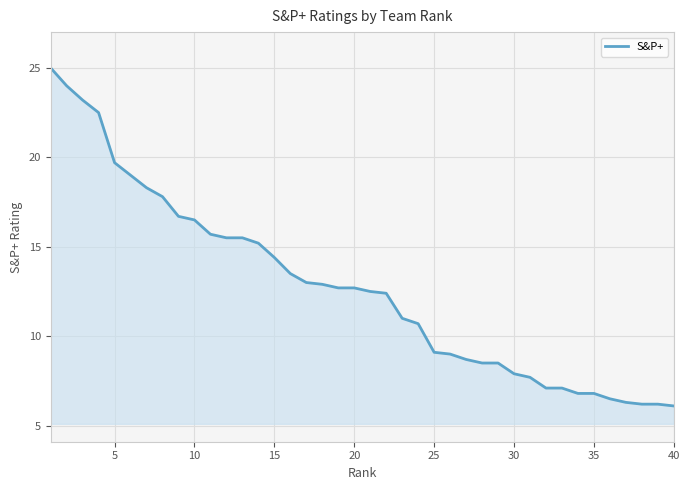

What is the maximum value shown in the chart?

25.0